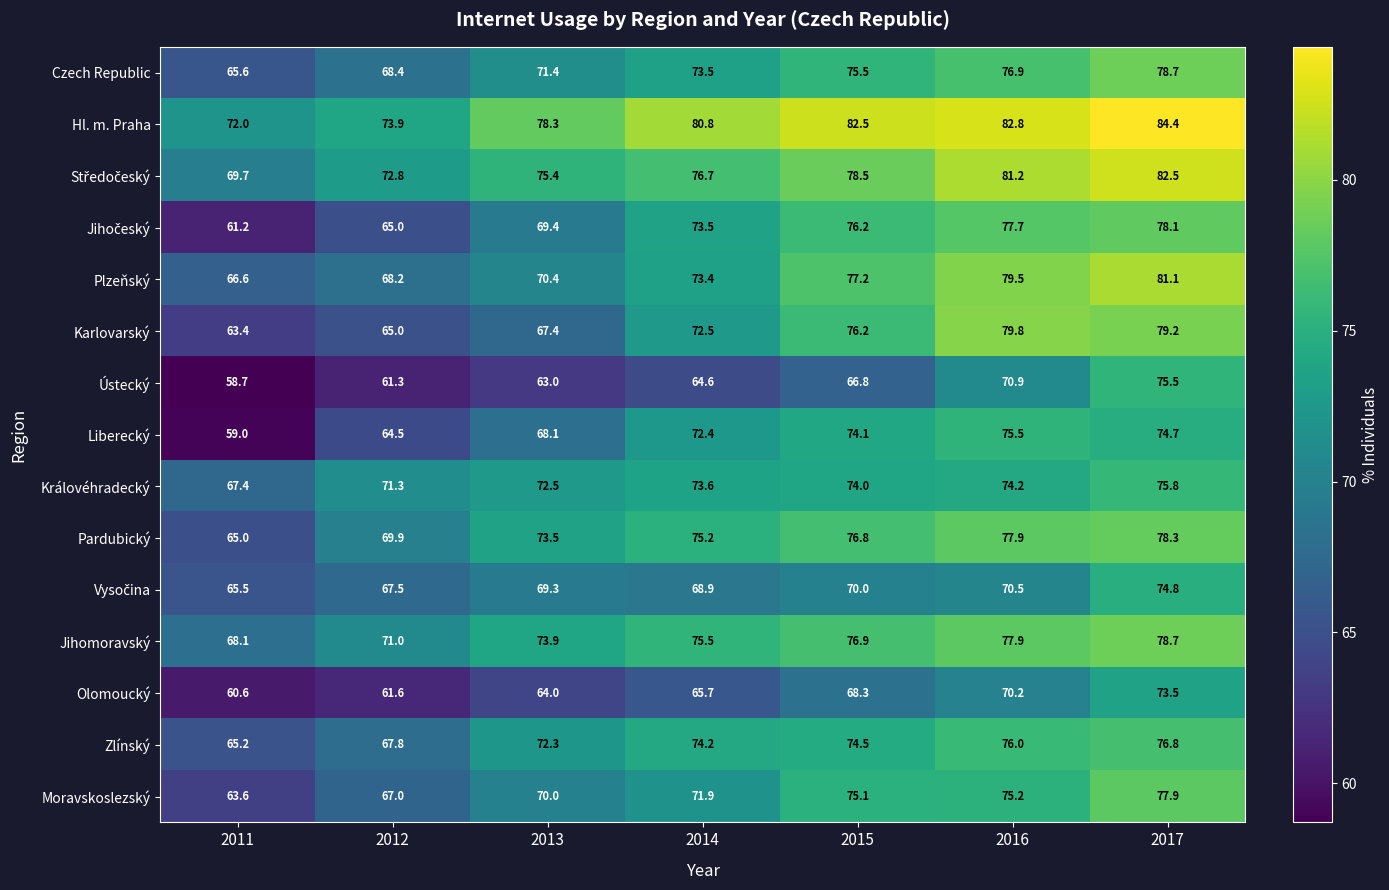

What is the spread (max minus min) of values at 2012?

12.6